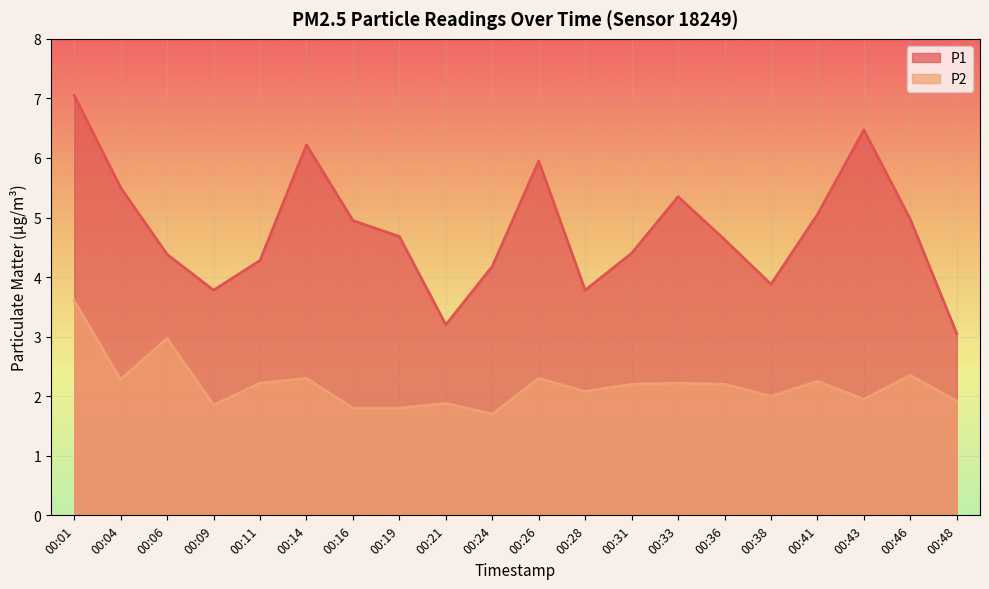

Reading left to right, what are all the values shown in this chart?

P1: 7.0	5.5	4.4	3.8	4.3	6.2	5.0	4.7	3.2	4.2	6.0	3.8	4.4	5.3	4.6	3.9	5.0	6.5	5.0	3.0
P2: 3.6	2.3	3.0	1.9	2.2	2.3	1.8	1.8	1.9	1.7	2.3	2.1	2.2	2.2	2.2	2.0	2.2	1.9	2.4	1.9